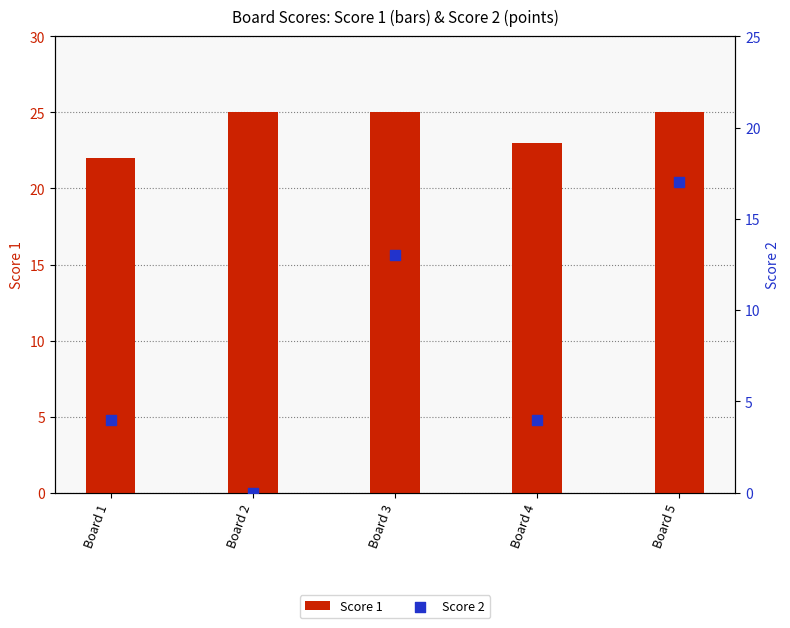

Which series reaches the minimum Y coordinate?

Score 2